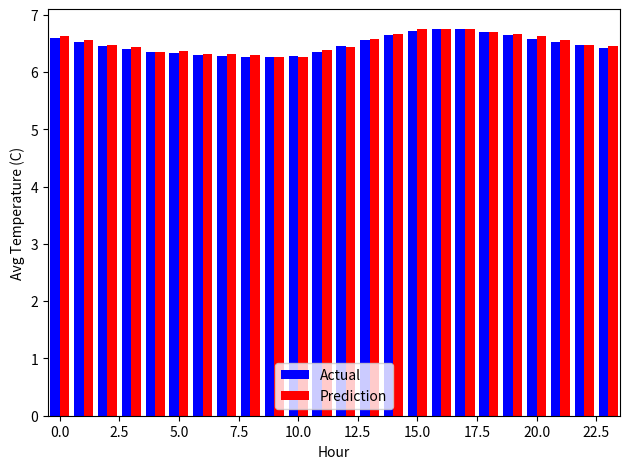

Which series has the largest total across all categories?

Prediction